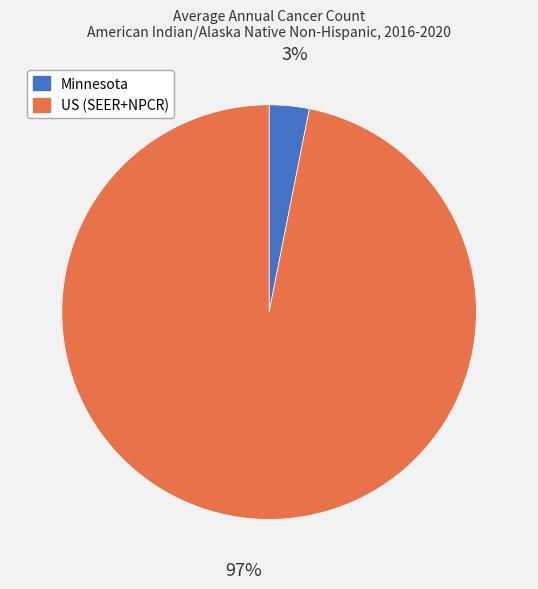

To the nearest percent, what is the average slice percentage?

50%